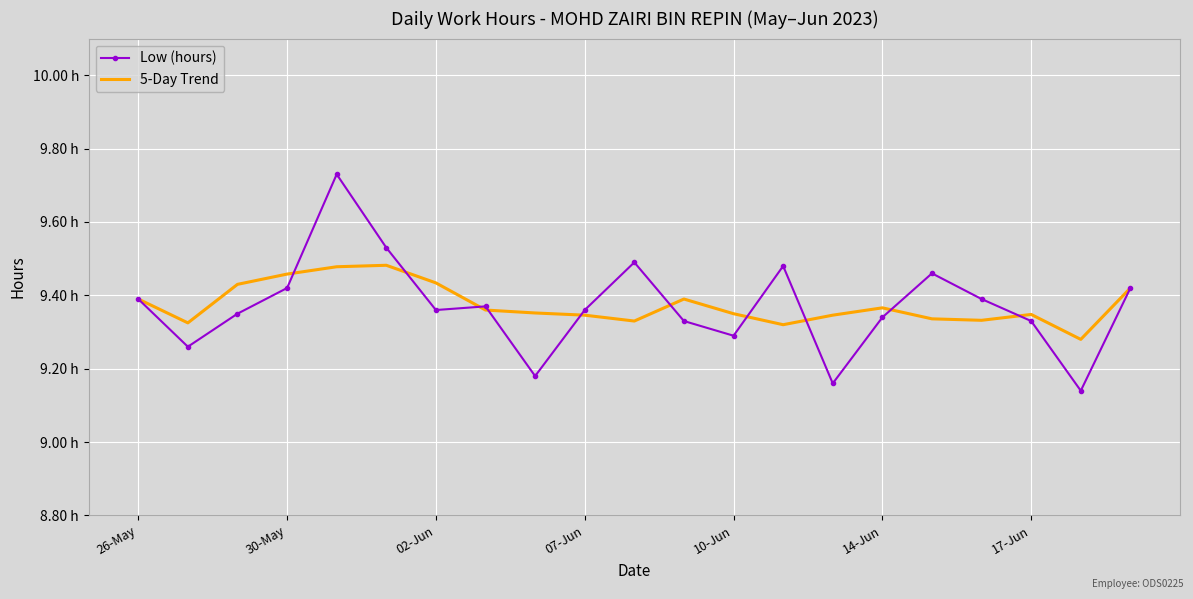

Which series ends up on top after the final intersection of Low (hours) and 5-Day Trend?

5-Day Trend